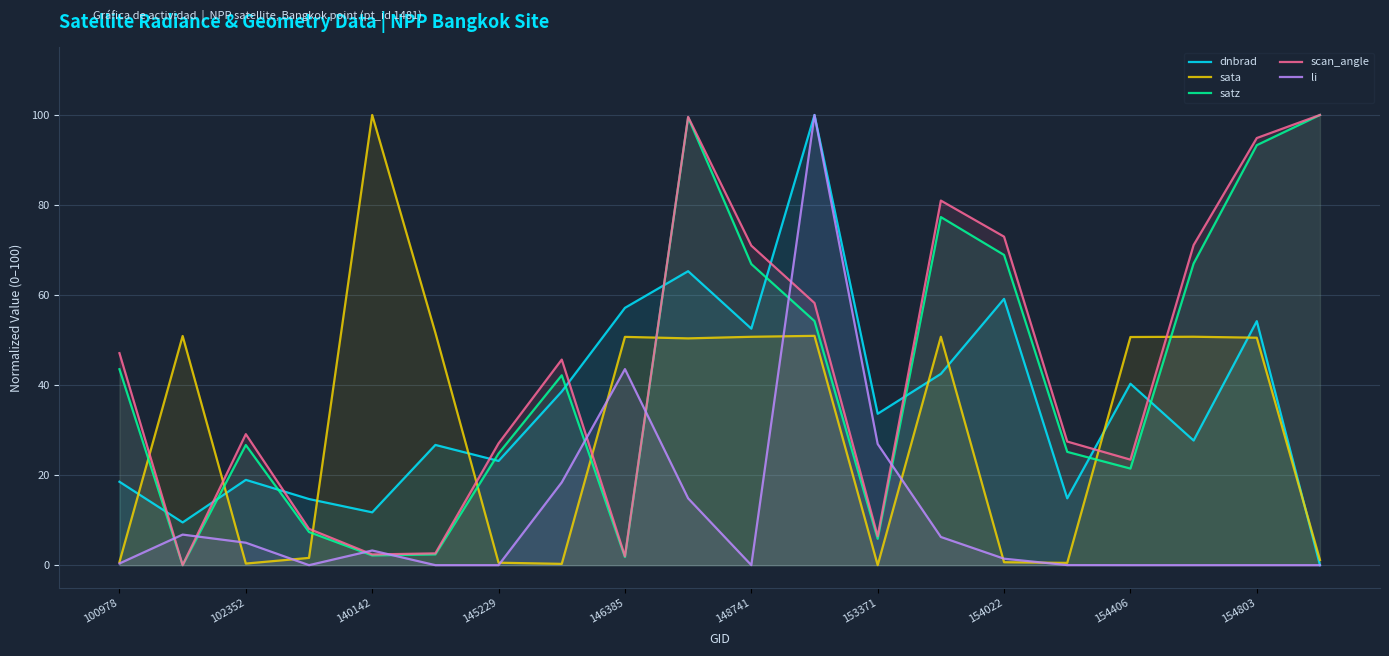

At which label does scan_angle first exceed 45?

100978